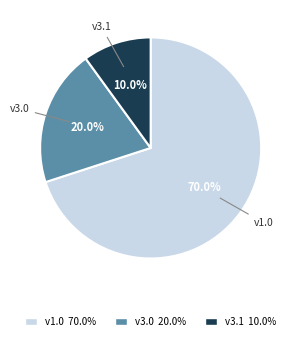

How much of the chart is everything except v3.0 20.0%?

80.0%